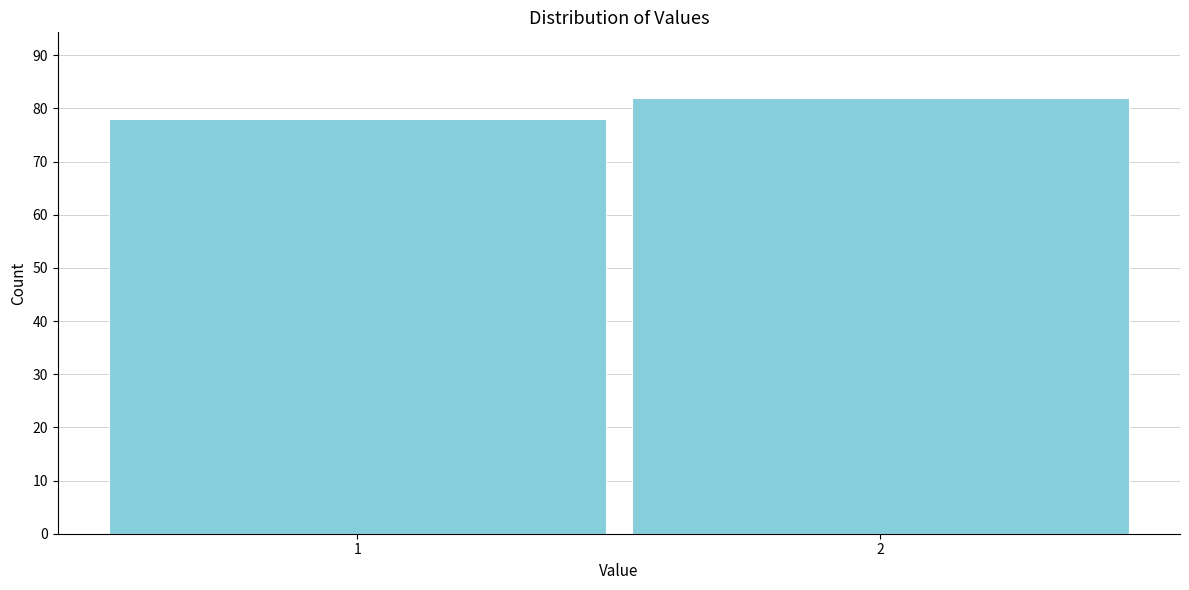

Reading left to right, what are all the values shown in this chart?

1=78	2=82